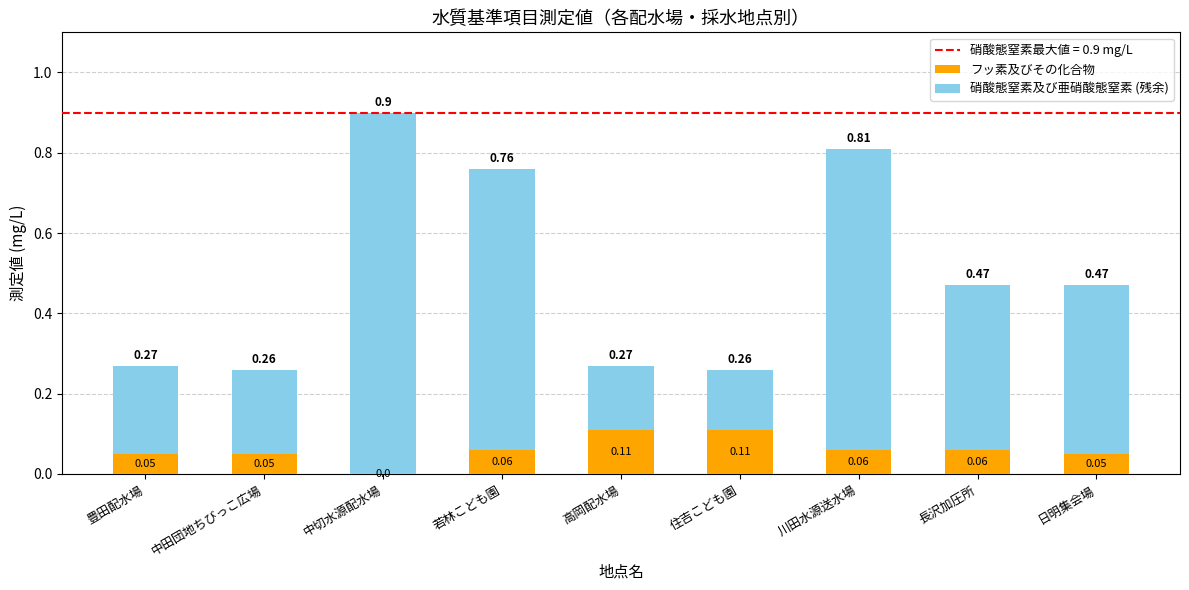

What is the total value across all series at 高岡配水場?

0.3